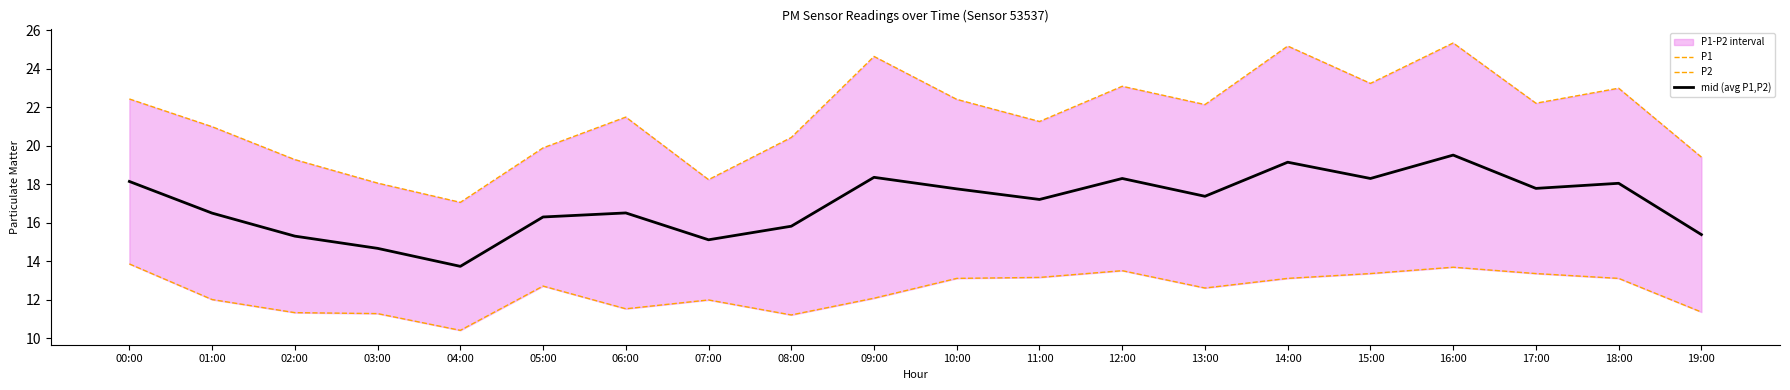

Where does the P2 series first go above 12?

00:00